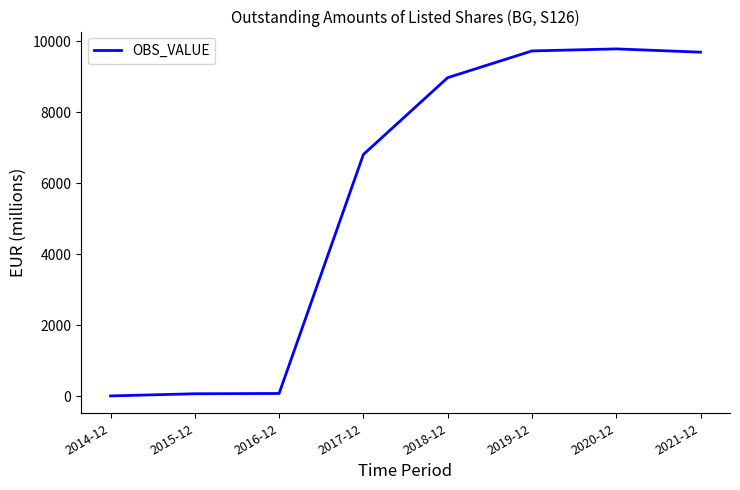

Approximately how many times larger is the value at 2017-12 compared to 2020-12?

0.7